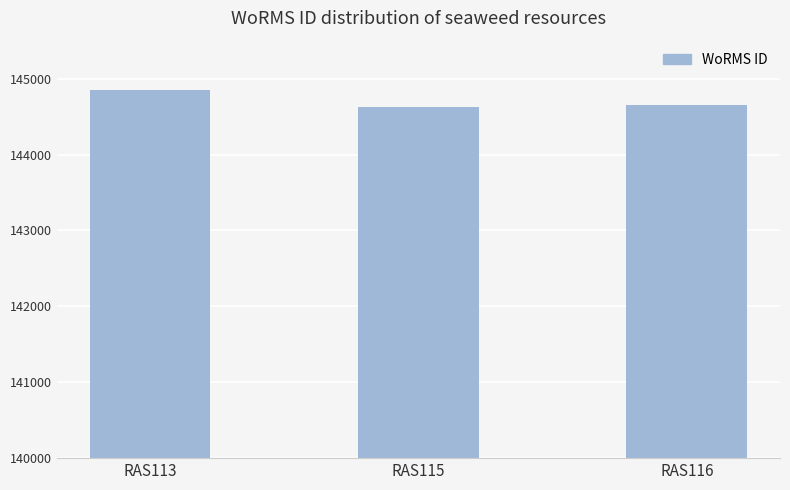

Approximately how many times larger is the value at RAS116 compared to RAS115?

1.0